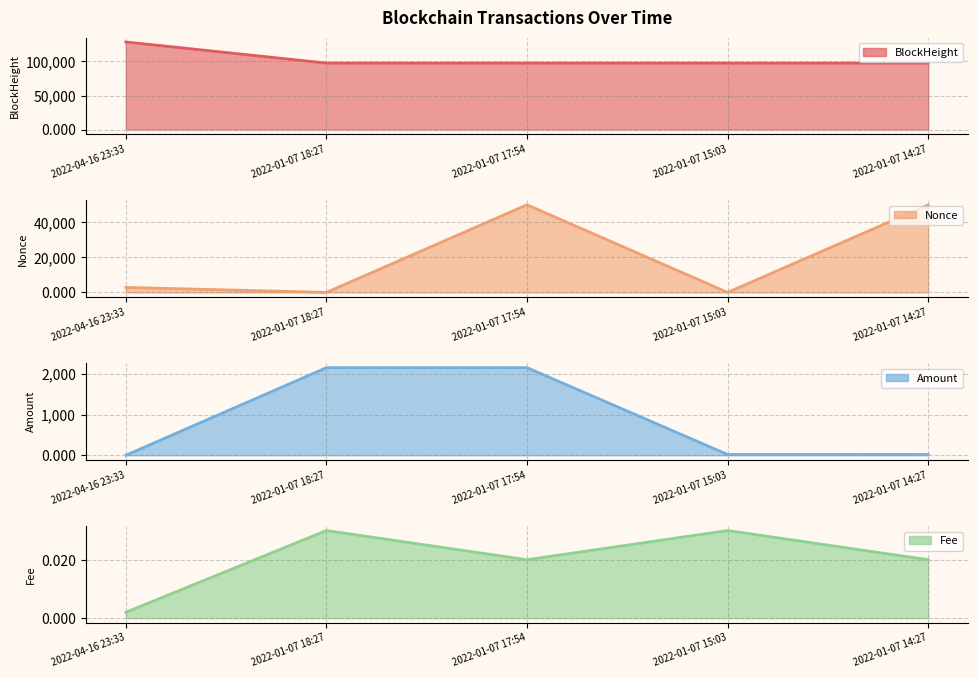

What are all the series names shown in the legend?

BlockHeight, Nonce, Amount, Fee